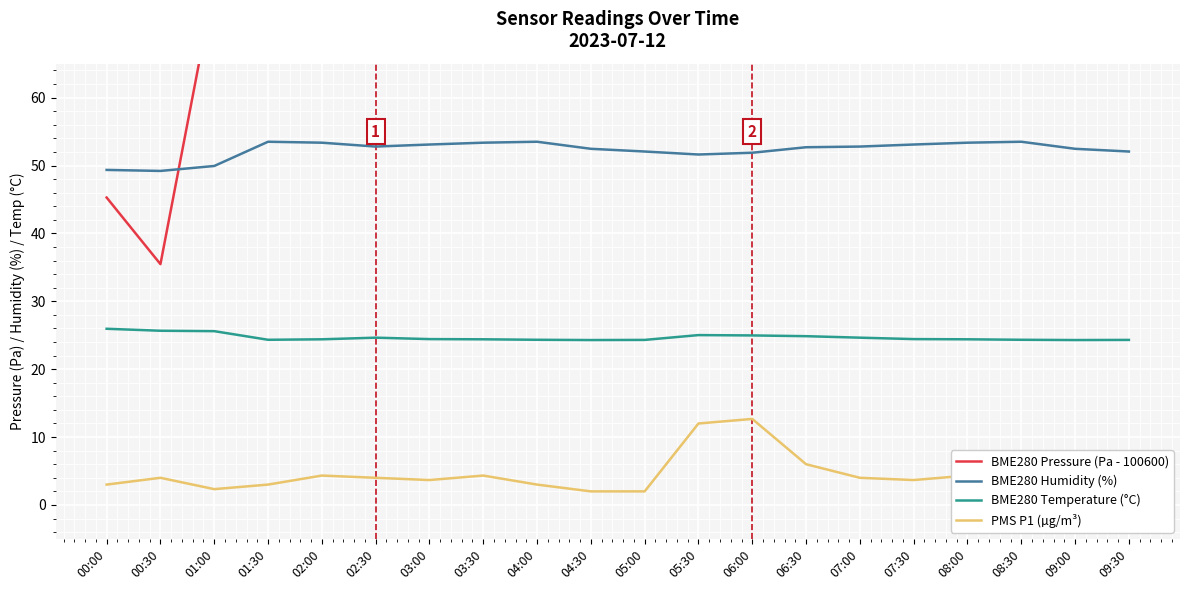

True or false: BME280 Humidity (%) and PMS P1 (µg/m³) cross at least once.

False